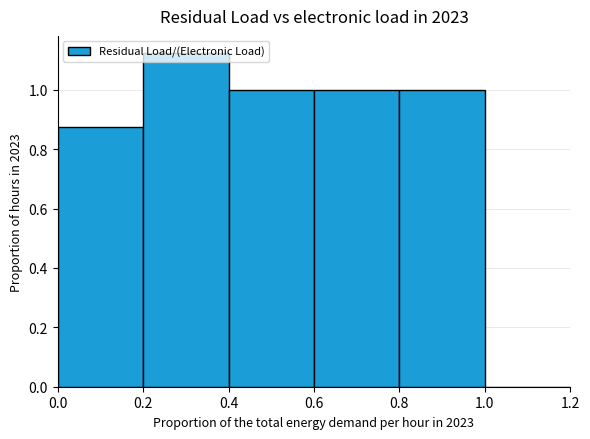

What is the height of the bar covering 0.4 to 0.6 on the x-axis? The values are not printed on the chart, so give them approximately, as read against the axis.

1.00